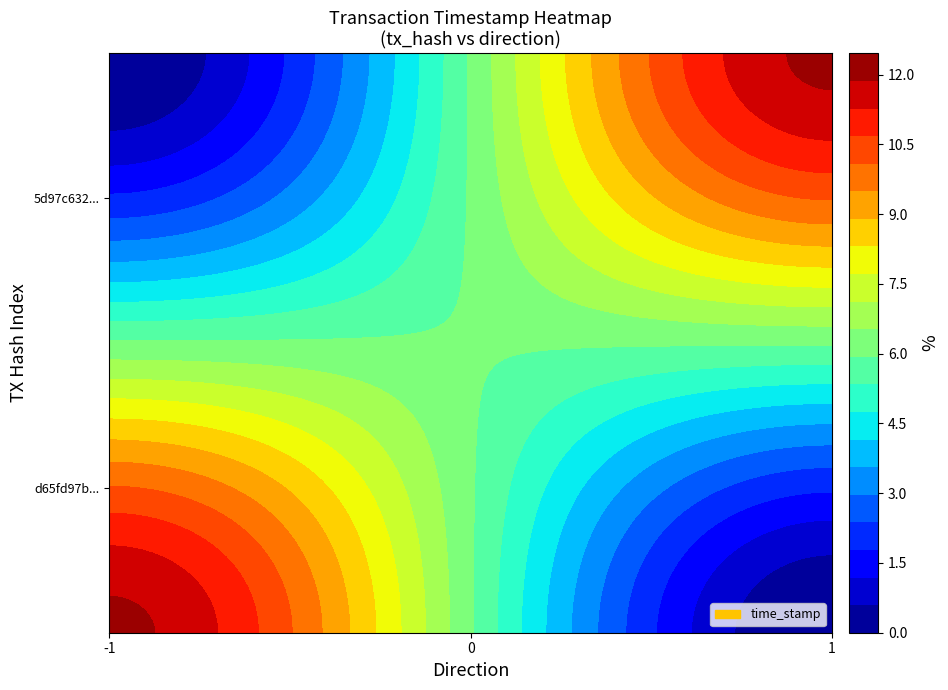

Reading left to right, list all the values displayed in this chart.

d65fd97ba164ca5b0bac10879d0ab58a87777ea: -1	1618387714
5d97c6328422b91d24ca3e179bcc4948bc3b580: 1	1618387294